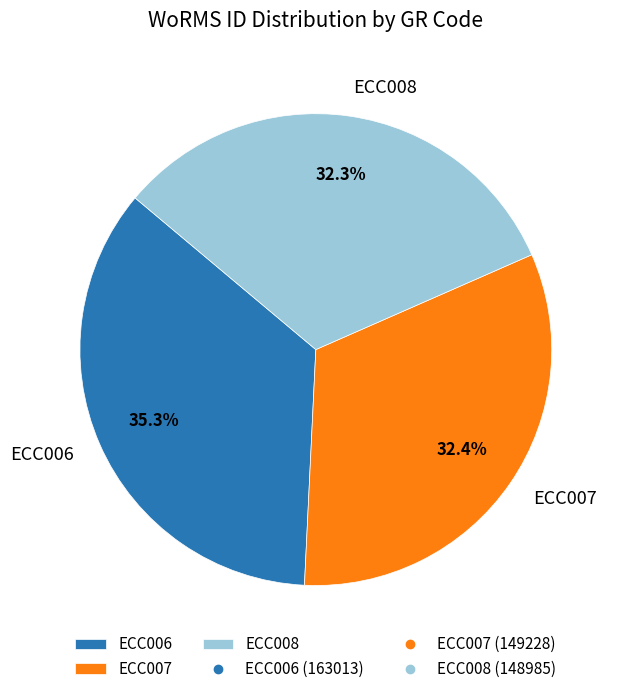

How much of the chart is everything except ECC008?

67.7%